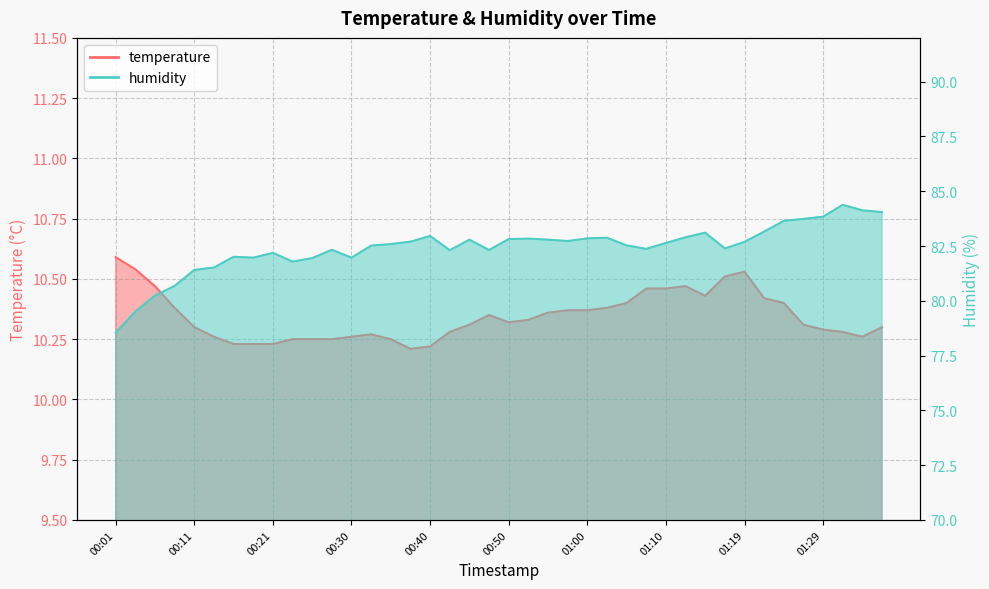

Reading left to right, extract all data points from this chart.

temperature: 10.6	10.5	10.5	10.4	10.3	10.3	10.2	10.2	10.2	10.2	10.2	10.2	10.3	10.3	10.2	10.2	10.2	10.3	10.3	10.3	10.3	10.3	10.4	10.4	10.4	10.4	10.4	10.5	10.5	10.5	10.4	10.5	10.5	10.4	10.4	10.3	10.3	10.3	10.3	10.3
humidity: 78.5	79.5	80.2	80.7	81.4	81.5	82.0	82.0	82.2	81.8	82.0	82.3	82.0	82.5	82.6	82.7	83.0	82.3	82.8	82.3	82.8	82.8	82.8	82.7	82.8	82.9	82.5	82.4	82.6	82.9	83.1	82.4	82.7	83.2	83.7	83.7	83.8	84.4	84.1	84.0